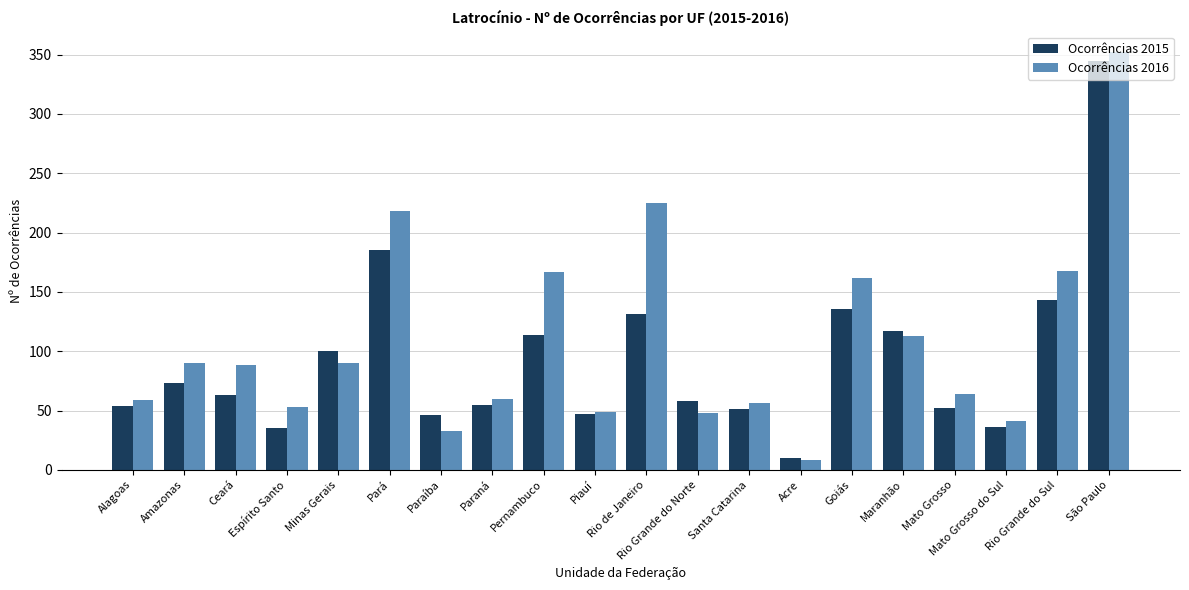

What is the approximate value of Ocorrências 2016 at Maranhão, to the nearest 50?

100